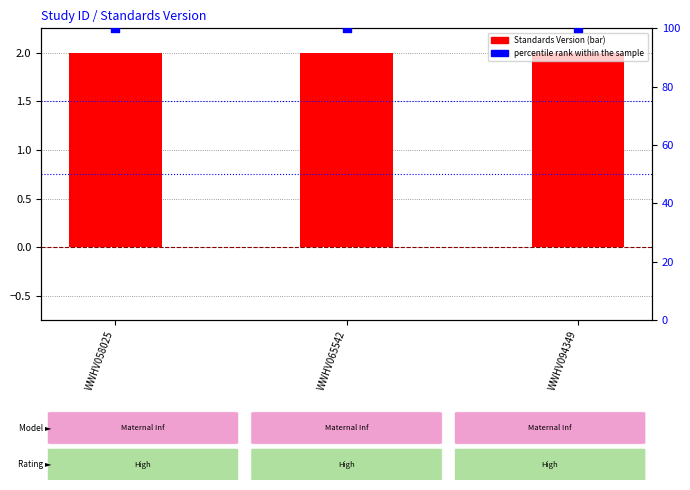

What is the total value across all series at WWHV094349?

102